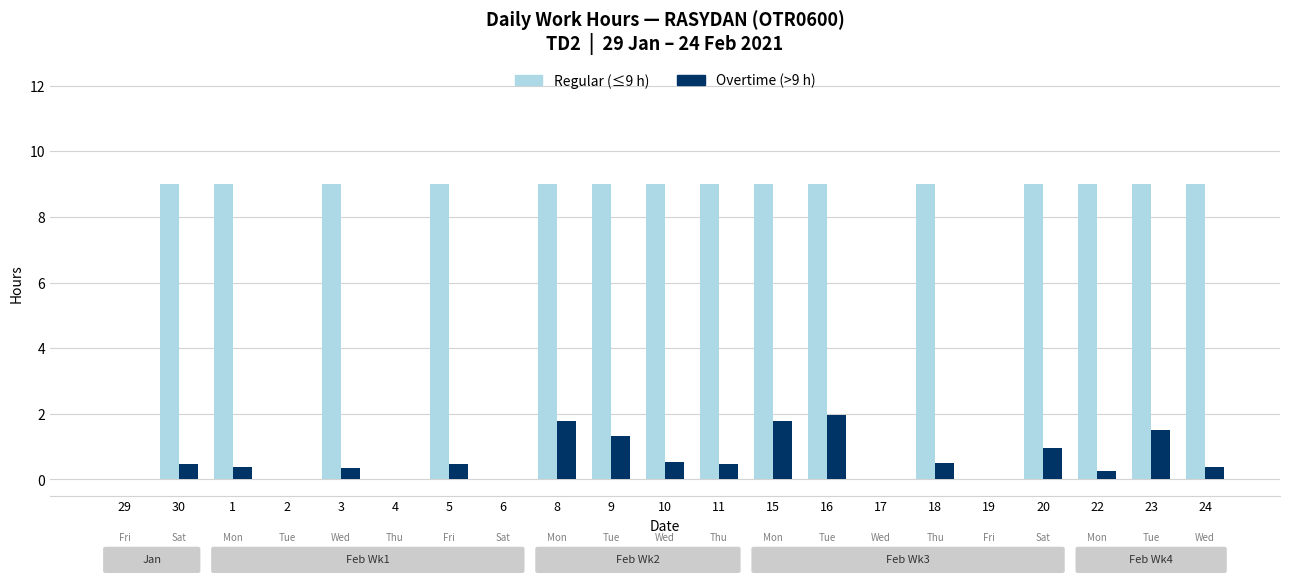

What is the total value across all series at 5?

9.5